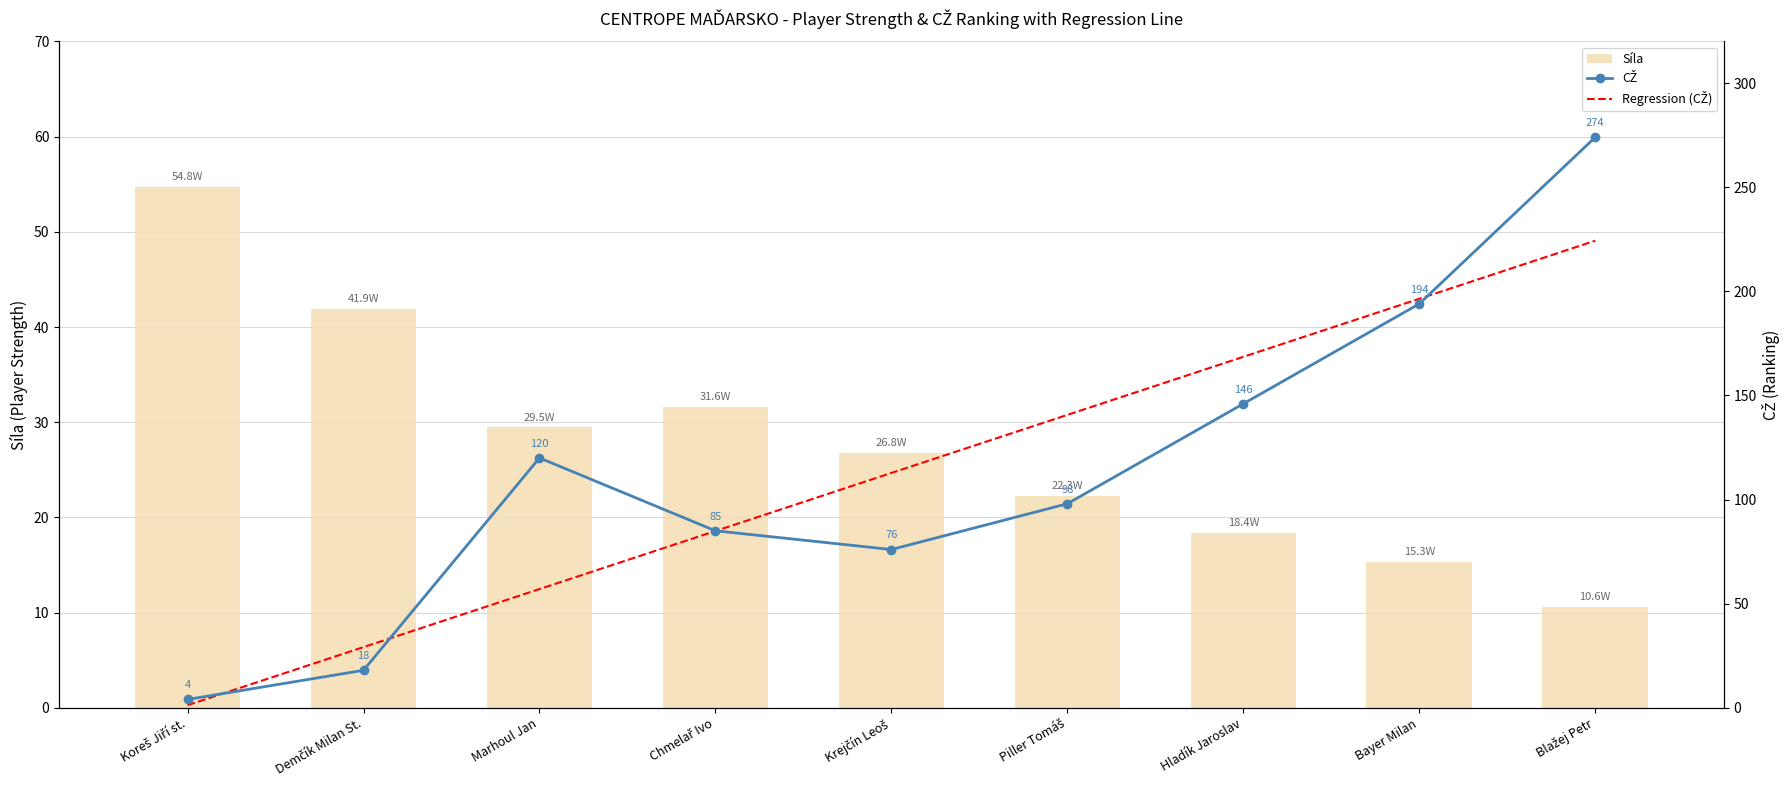

Which series has the largest total across all categories?

Regression (CŽ)